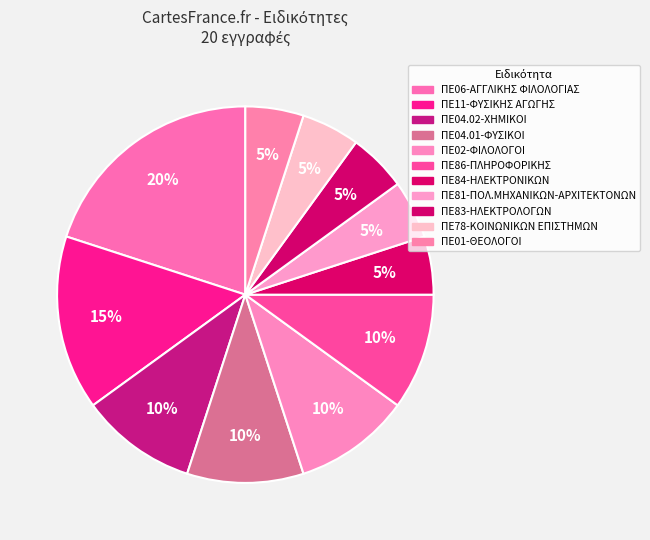

To the nearest percent, what is the difference between the ΠΕ86-ΠΛΗΡΟΦΟΡΙΚΗΣ and ΠΕ84-ΗΛΕΚΤΡΟΝΙΚΩΝ slice percentages?

5%